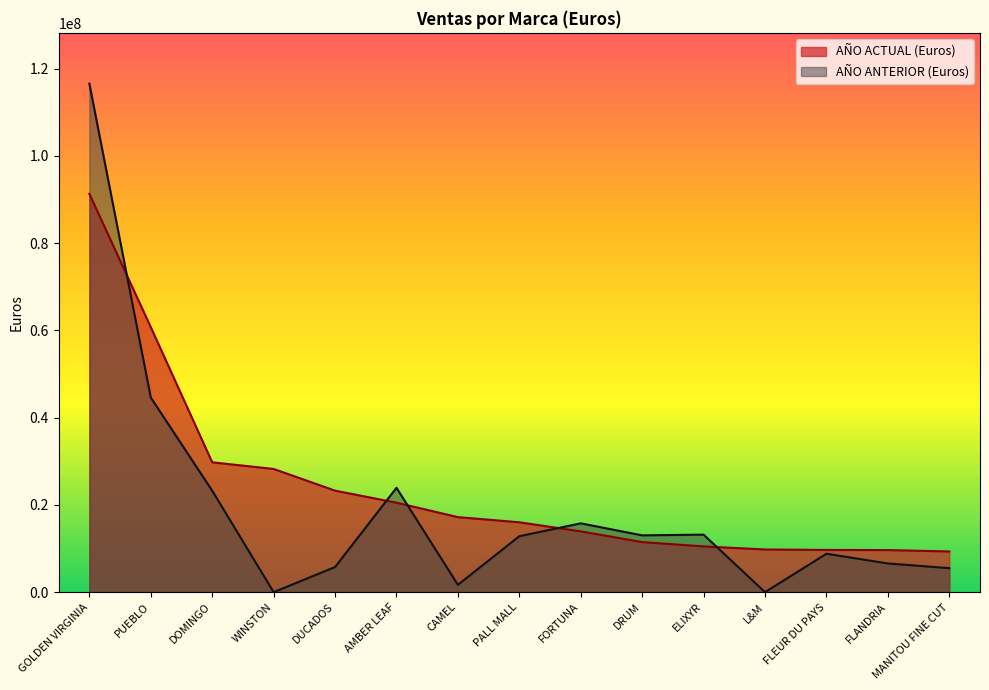

The value of AÑO ANTERIOR (Euros) at DUCADOS is 5753363. True or false?

True